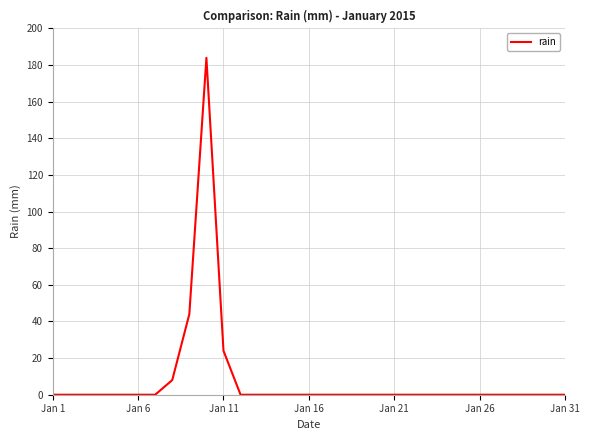

What is the greatest value displayed?

184